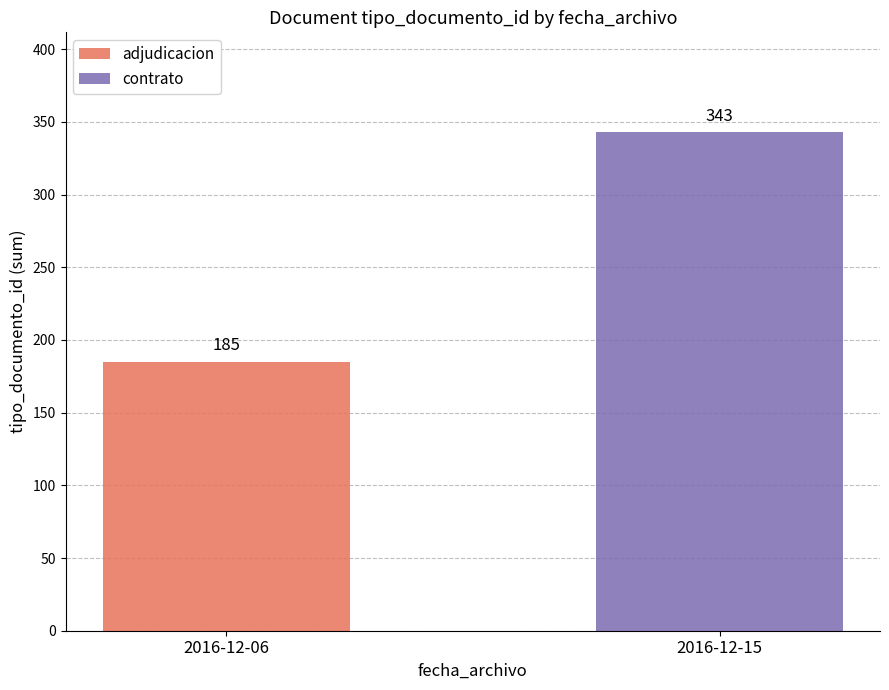

What is the sum of the adjudicacion values at 2016-12-06 and 2016-12-15?

185